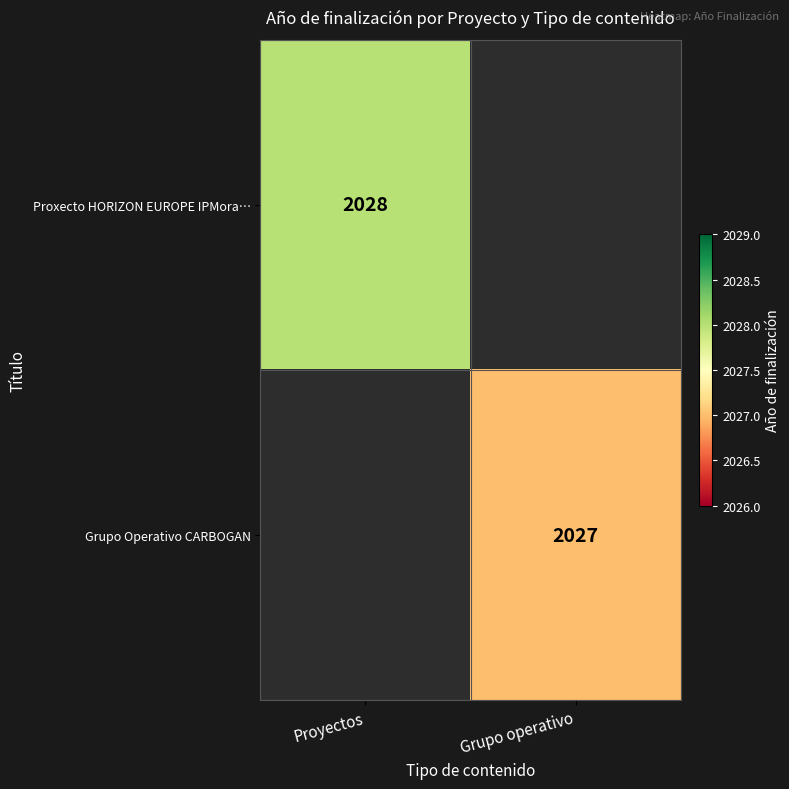

True or false: Proxecto HORIZON EUROPE IPMora… has a value of 3649 at Proyectos.

False